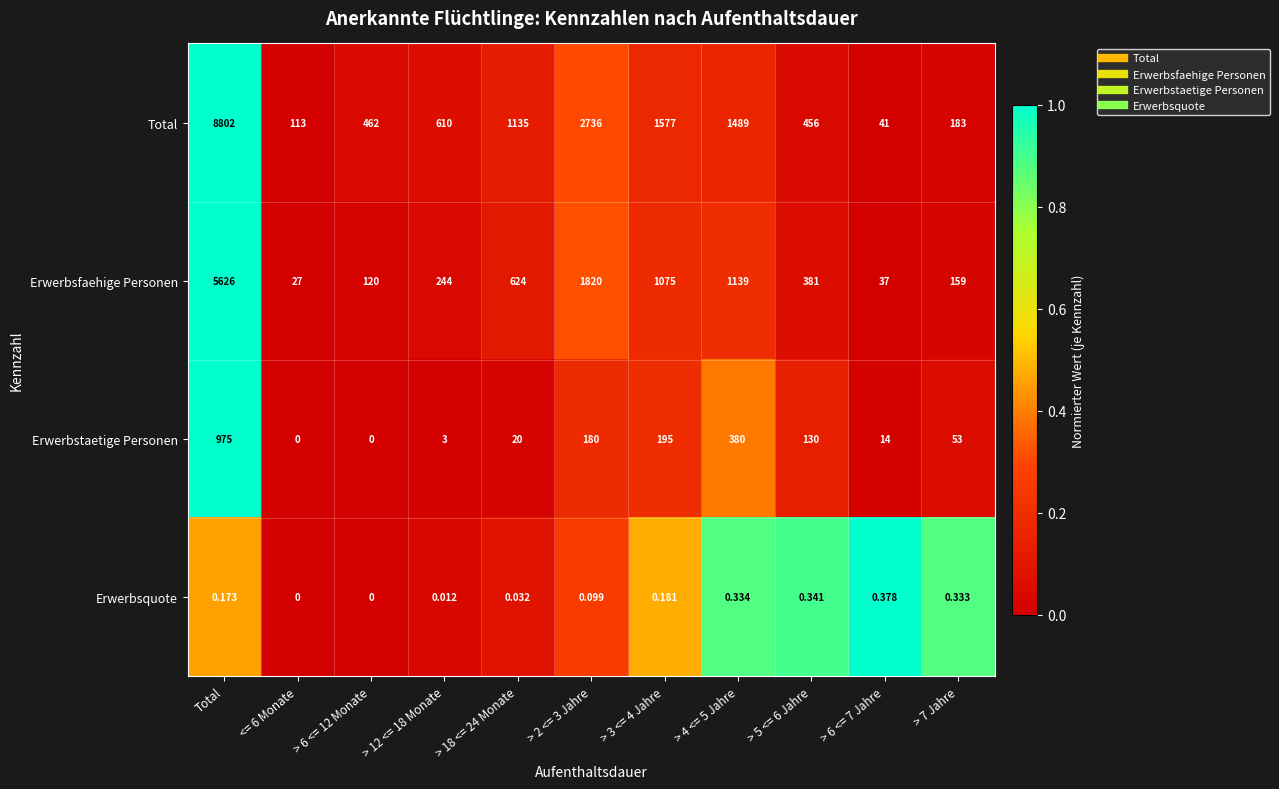

Is the value of Total at > 18 <= 24 Monate greater than the value of Erwerbsquote at > 6 <= 7 Jahre?

Yes